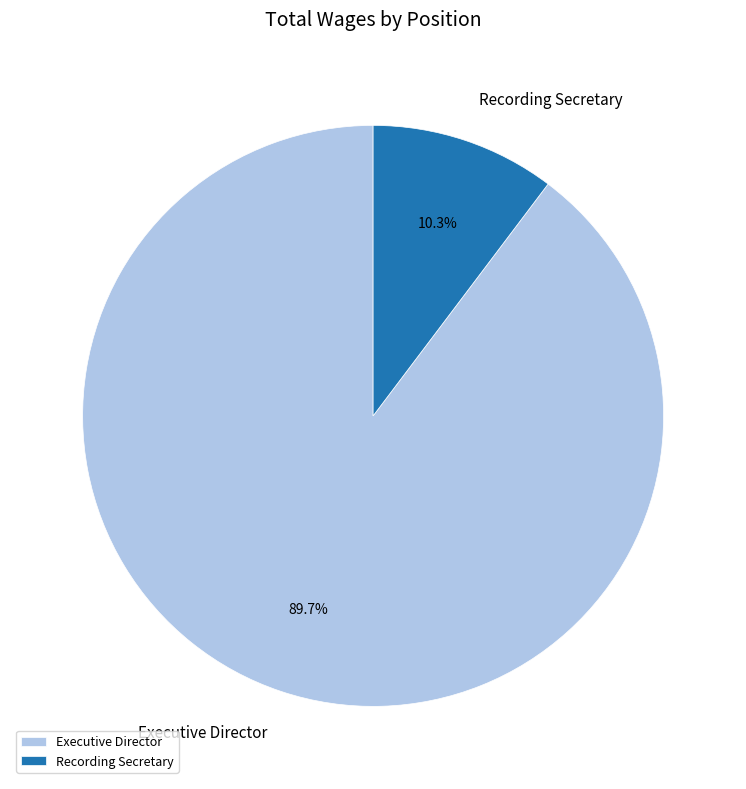

Is it true that Executive Director is 90% of the pie?

True